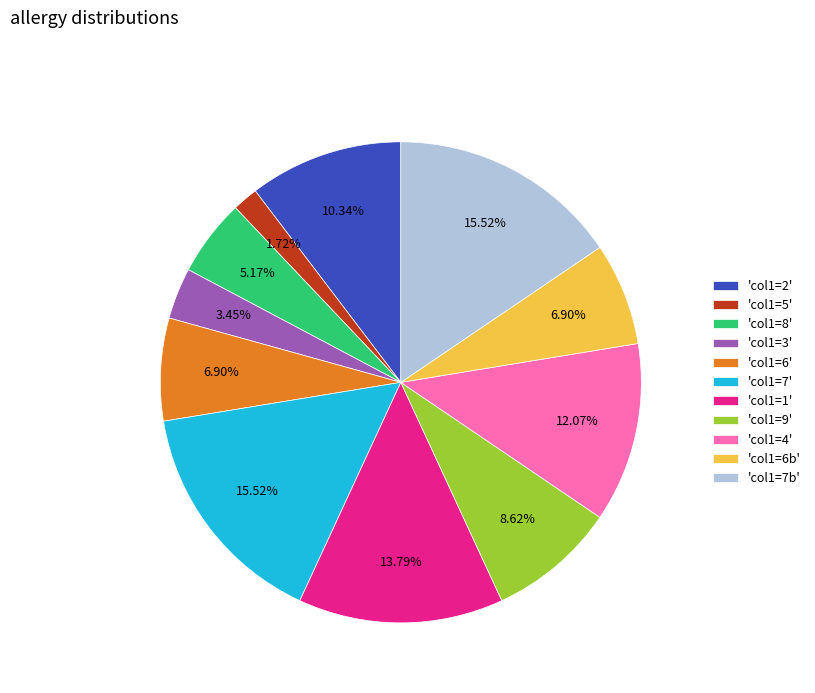

Between 'col1=8' and 'col1=7', which is larger?

'col1=7'